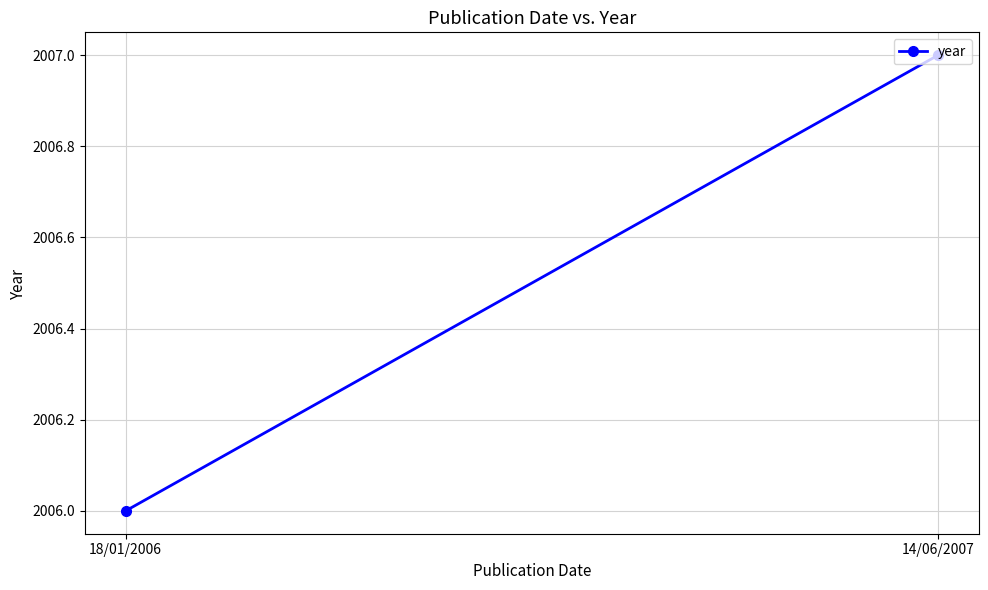

The chart shows a value of 2007 at 14/06/2007. True or false?

True